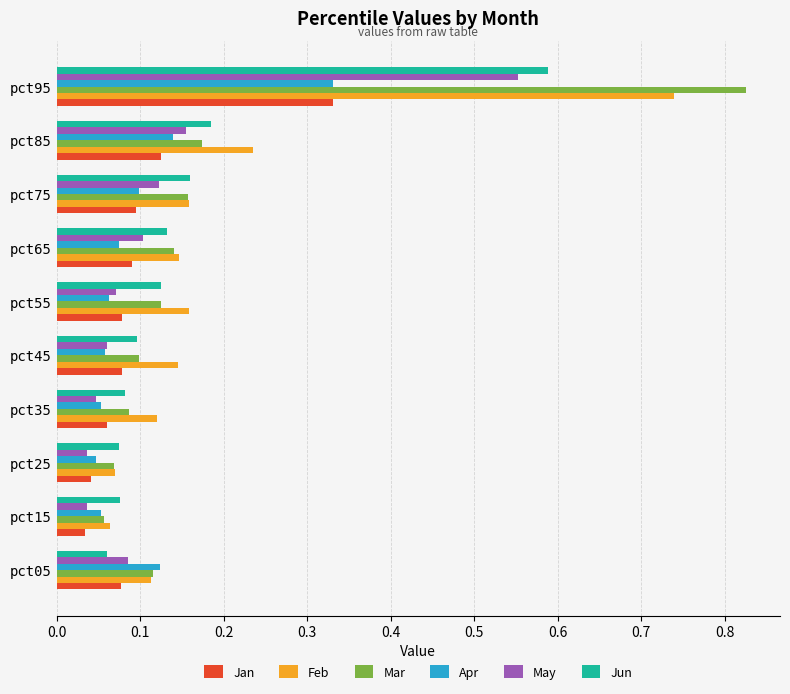

At how many categories does at least one series exceed 0?

10